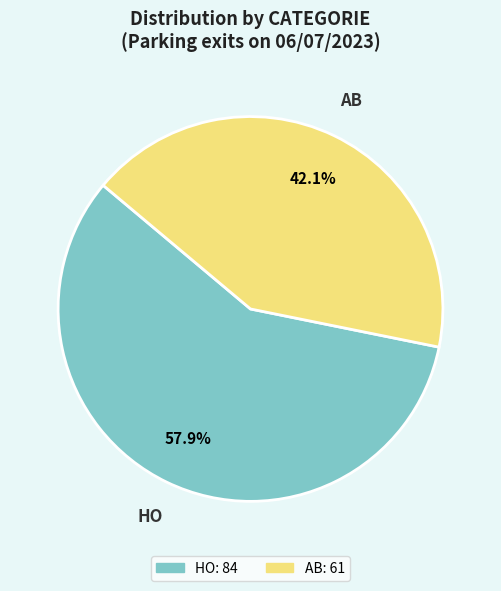

Do AB and HO together represent more than half of the pie?

Yes